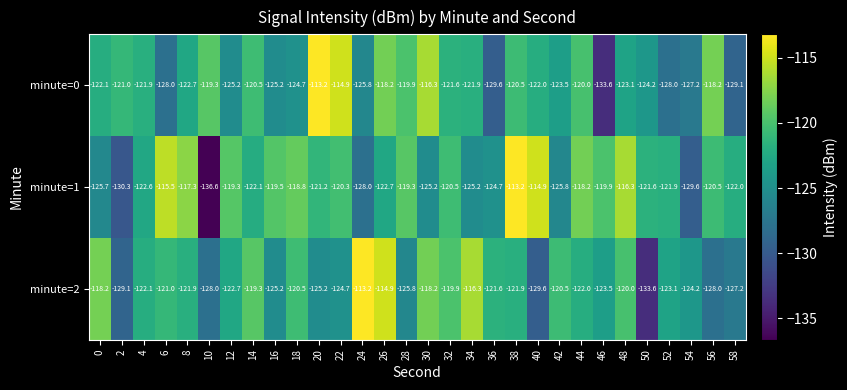

What is the approximate value of minute=2 at 14?

-119.3